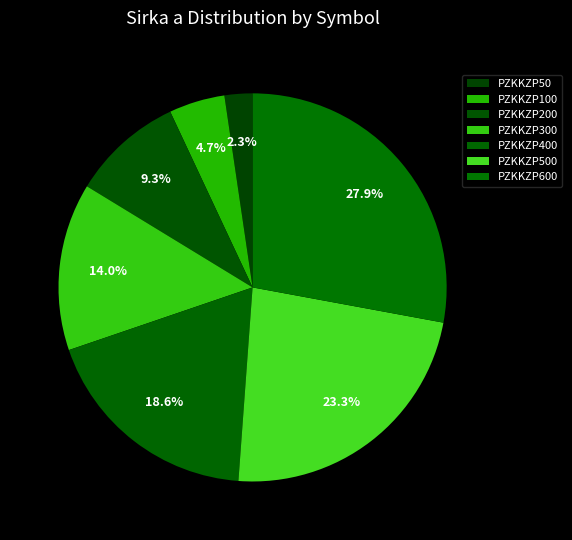

Is there any slice that represents more than half of the pie?

No